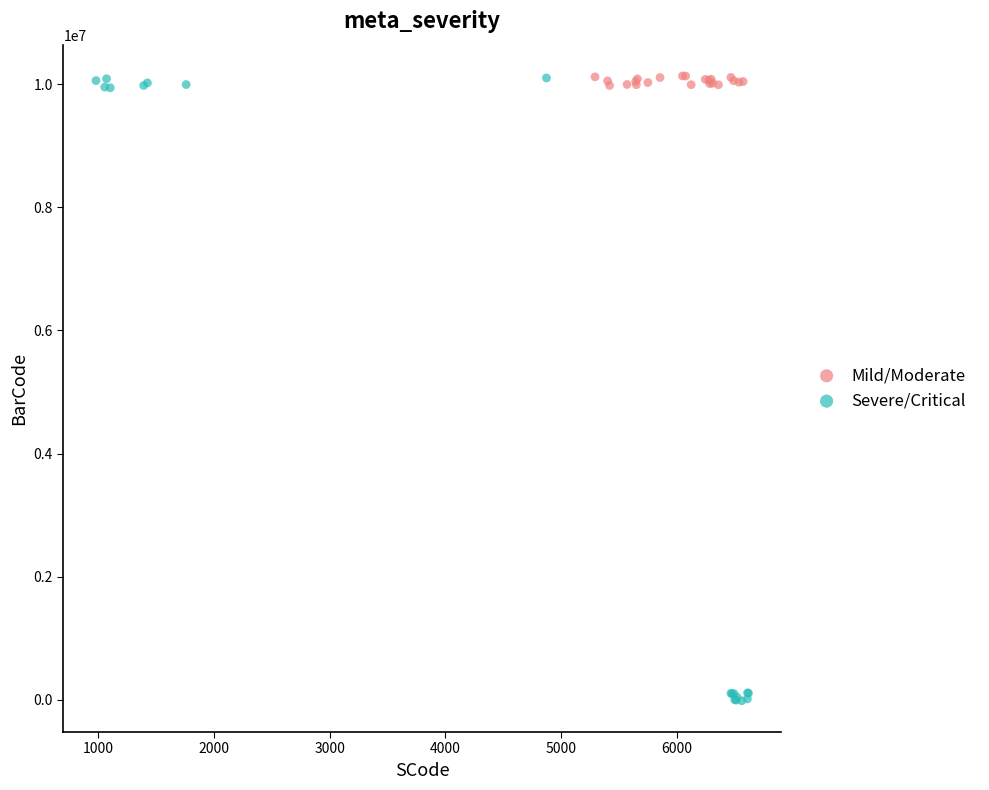

Which series reaches the minimum Y coordinate?

Severe/Critical